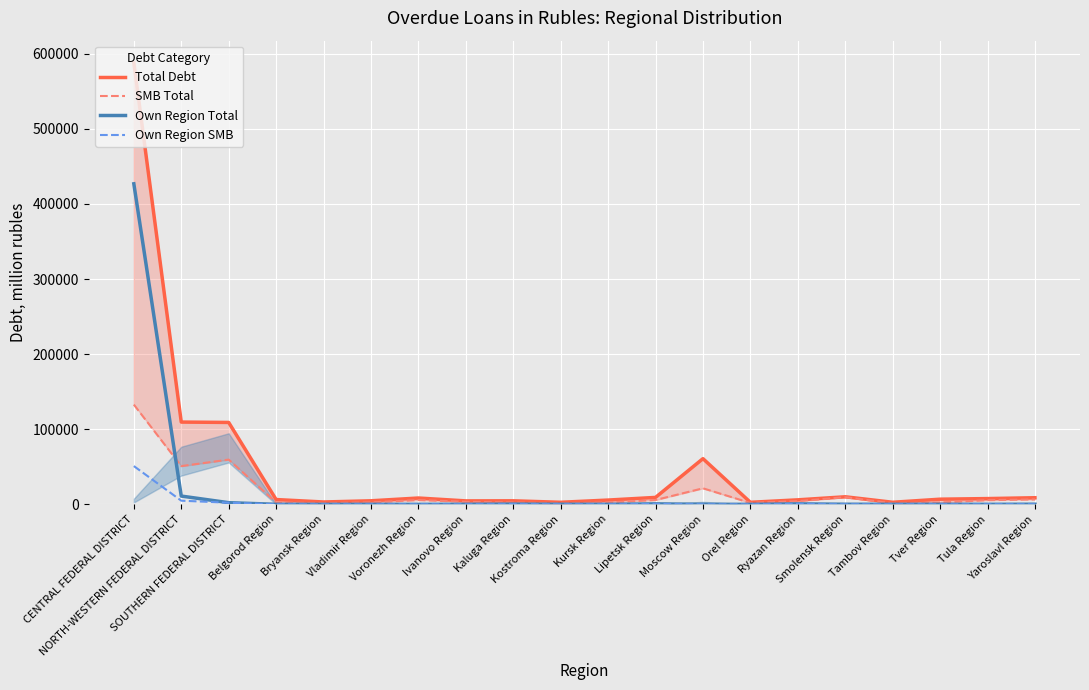

True or false: Own Region SMB has a value of 102 at Smolensk Region.

False